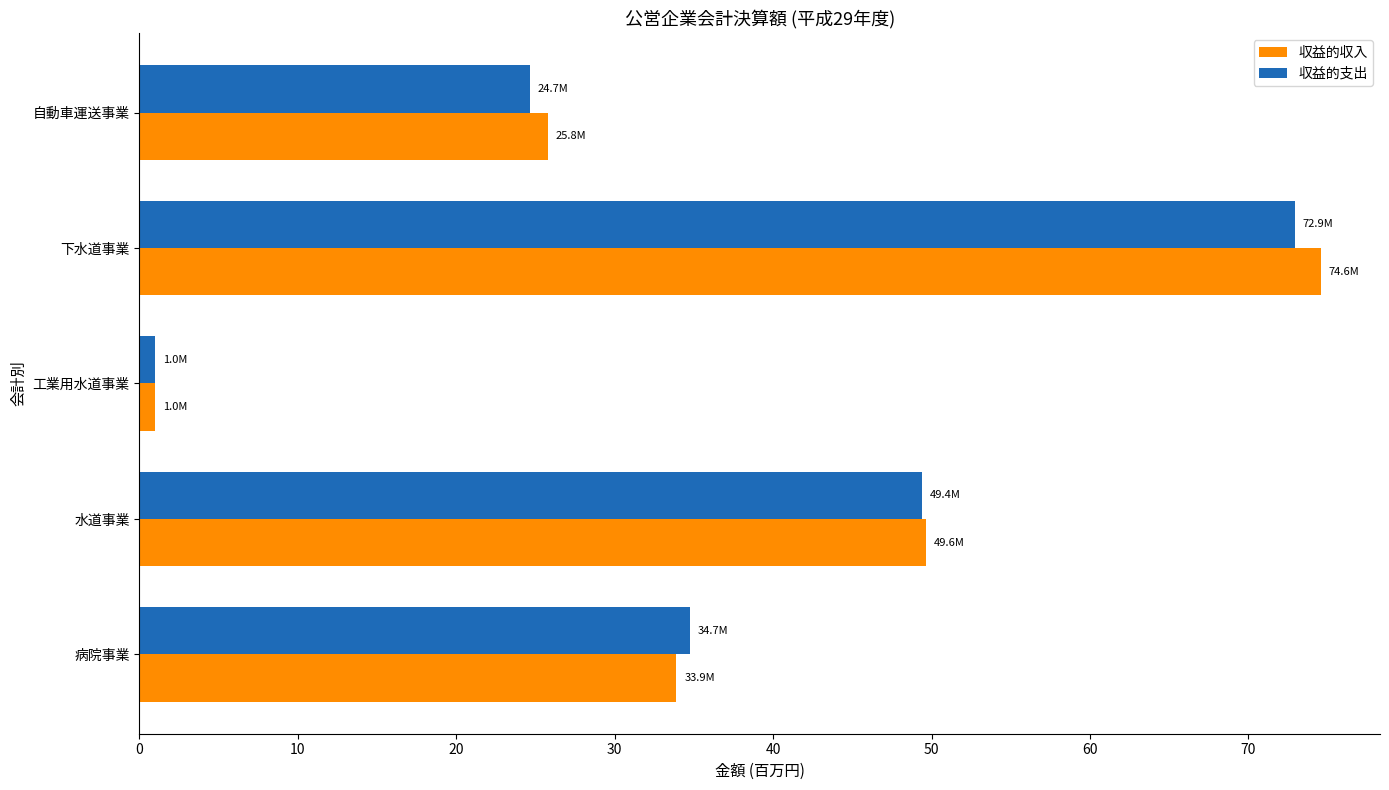

Which label corresponds to the smallest value in the chart?

工業用水道事業